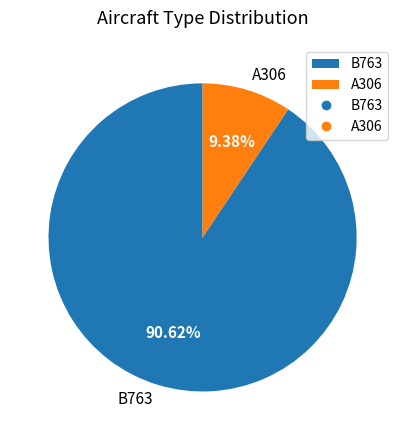

True or false: B763 accounts for 91% of the total.

True